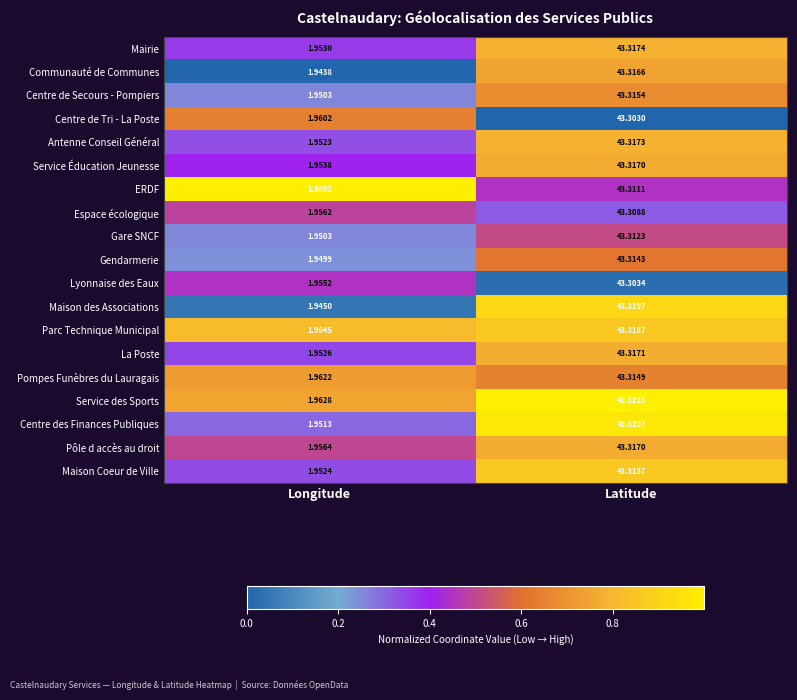

At which category is the sum across all series the highest?

Latitude